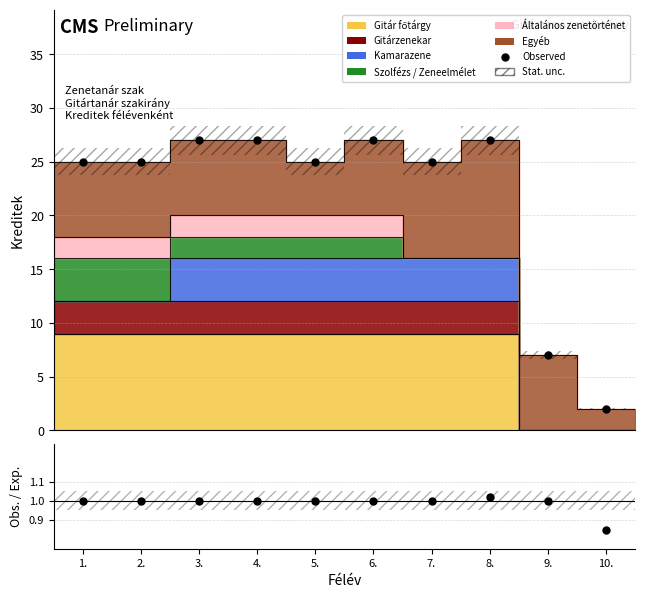

The Obs. / Exp. series shows 1.6 at 2.. True or false?

False